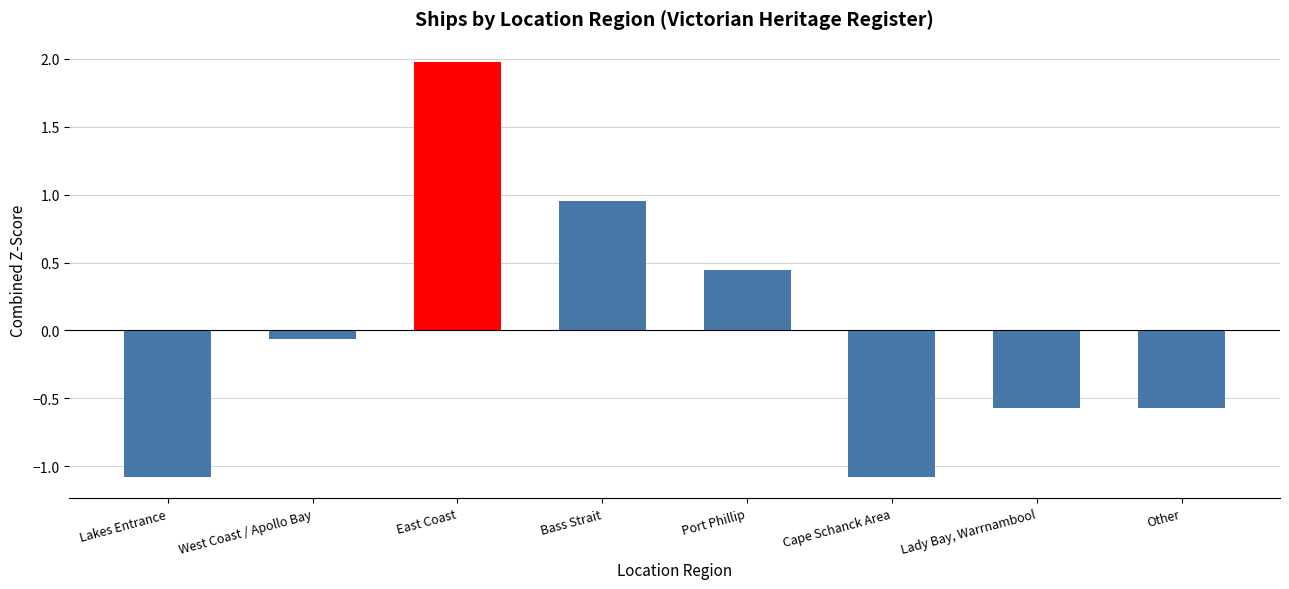

What is the minimum value shown in the chart?

-1.1